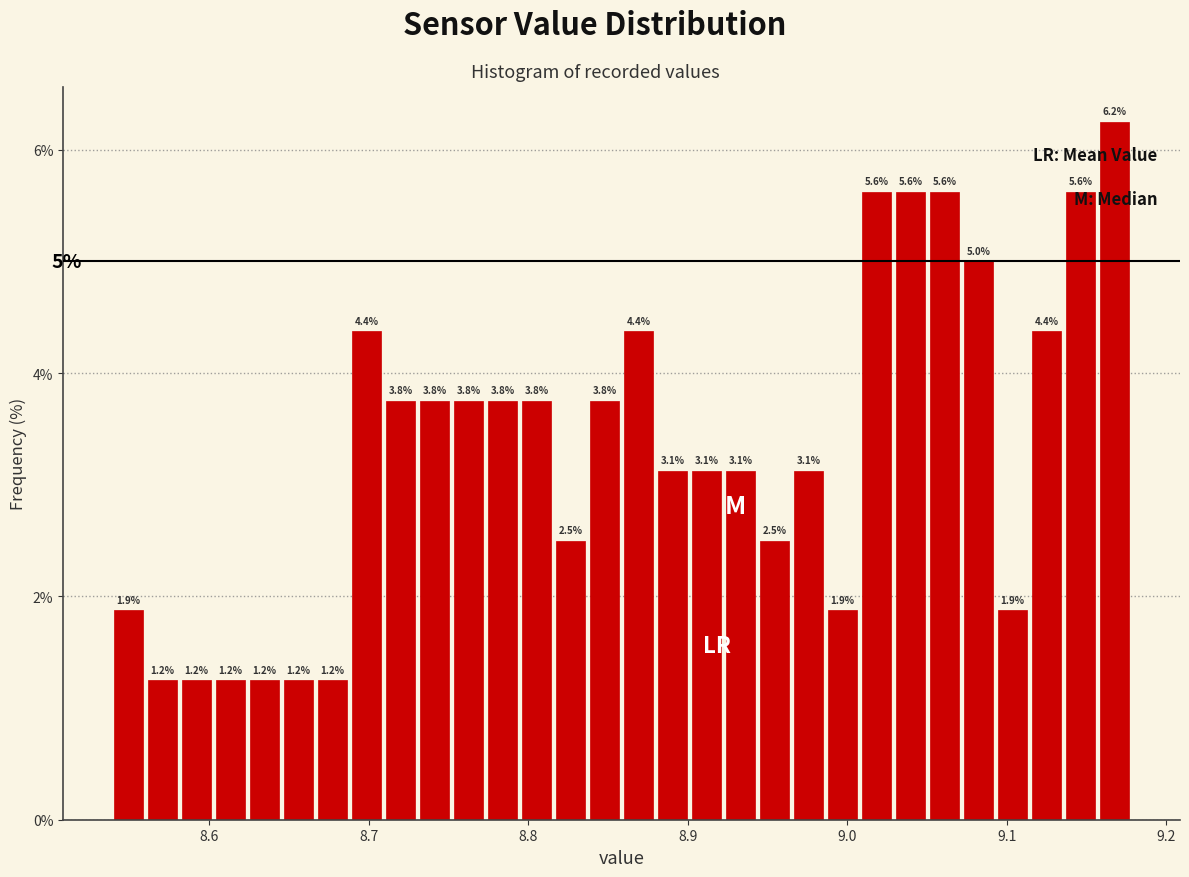

Read against the x-axis, roughly where is the centre of the tallest bar?

9.17